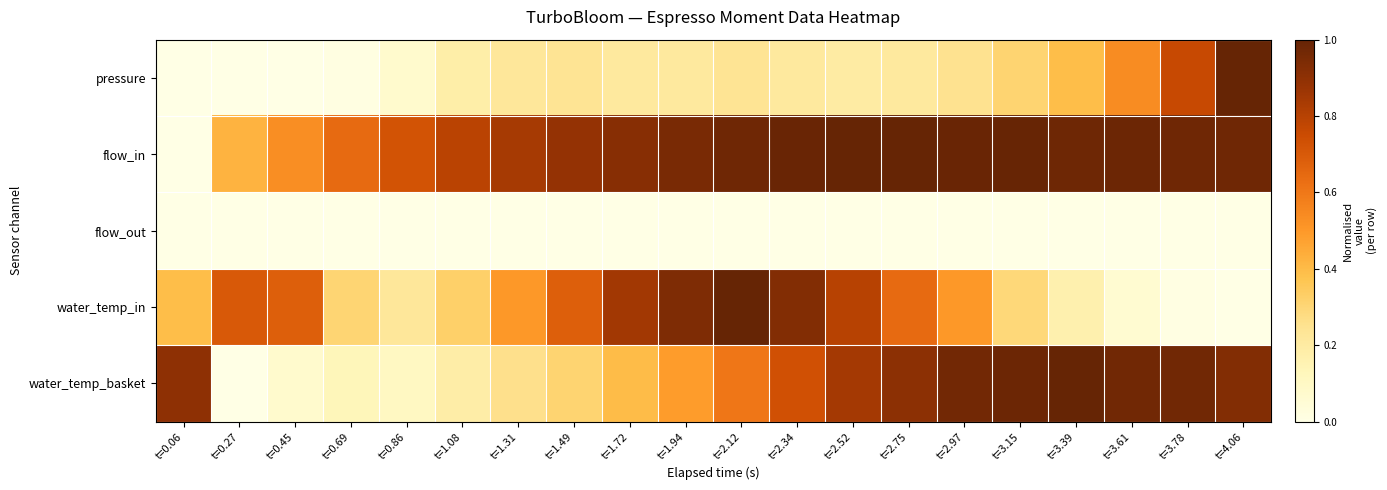

Reading left to right, list all the values displayed in this chart.

pressure: t=0.06=0.0	t=0.27=0.0	t=0.45=0.0	t=0.69=0.0	t=0.86=0.1	t=1.08=0.2	t=1.31=0.2	t=1.49=0.2	t=1.72=0.2	t=1.94=0.2	t=2.12=0.2	t=2.34=0.2	t=2.52=0.2	t=2.75=0.2	t=2.97=0.3	t=3.15=0.3	t=3.39=0.4	t=3.61=0.5	t=3.78=0.8	t=4.06=1.0
flow_in: t=0.06=0.0	t=0.27=0.4	t=0.45=0.5	t=0.69=0.6	t=0.86=0.7	t=1.08=0.8	t=1.31=0.8	t=1.49=0.9	t=1.72=0.9	t=1.94=1.0	t=2.12=1.0	t=2.34=1.0	t=2.52=1.0	t=2.75=1.0	t=2.97=1.0	t=3.15=1.0	t=3.39=1.0	t=3.61=1.0	t=3.78=1.0	t=4.06=1.0
flow_out: t=0.06=0.0	t=0.27=0.0	t=0.45=0.0	t=0.69=0.0	t=0.86=0.0	t=1.08=0.0	t=1.31=0.0	t=1.49=0.0	t=1.72=0.0	t=1.94=0.0	t=2.12=0.0	t=2.34=0.0	t=2.52=0.0	t=2.75=0.0	t=2.97=0.0	t=3.15=0.0	t=3.39=0.0	t=3.61=0.0	t=3.78=0.0	t=4.06=0.0
water_temp_in: t=0.06=0.4	t=0.27=0.7	t=0.45=0.7	t=0.69=0.3	t=0.86=0.2	t=1.08=0.3	t=1.31=0.5	t=1.49=0.7	t=1.72=0.8	t=1.94=0.9	t=2.12=1.0	t=2.34=0.9	t=2.52=0.8	t=2.75=0.6	t=2.97=0.5	t=3.15=0.3	t=3.39=0.2	t=3.61=0.1	t=3.78=0.0	t=4.06=0.0
water_temp_basket: t=0.06=0.9	t=0.27=0.0	t=0.45=0.1	t=0.69=0.1	t=0.86=0.1	t=1.08=0.2	t=1.31=0.3	t=1.49=0.3	t=1.72=0.4	t=1.94=0.5	t=2.12=0.6	t=2.34=0.7	t=2.52=0.8	t=2.75=0.9	t=2.97=1.0	t=3.15=1.0	t=3.39=1.0	t=3.61=1.0	t=3.78=1.0	t=4.06=0.9